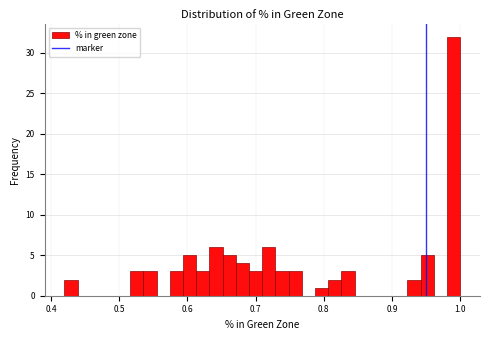

Around what value on the x-axis is the tallest bar? Give the approximate position of its centre, as read against the axis.

0.99